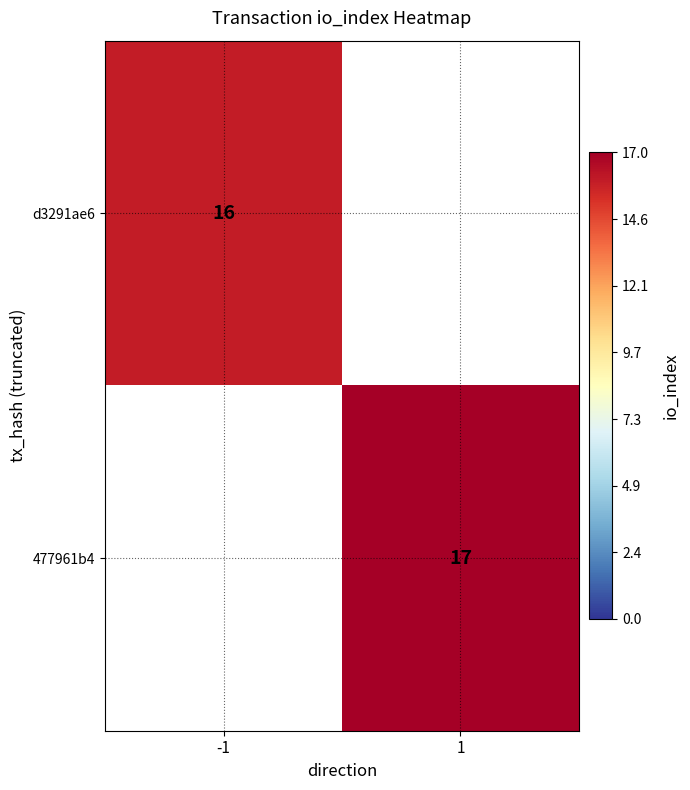

Is the value of d3291ae6 at -1 greater than the value of 477961b4 at 1?

No